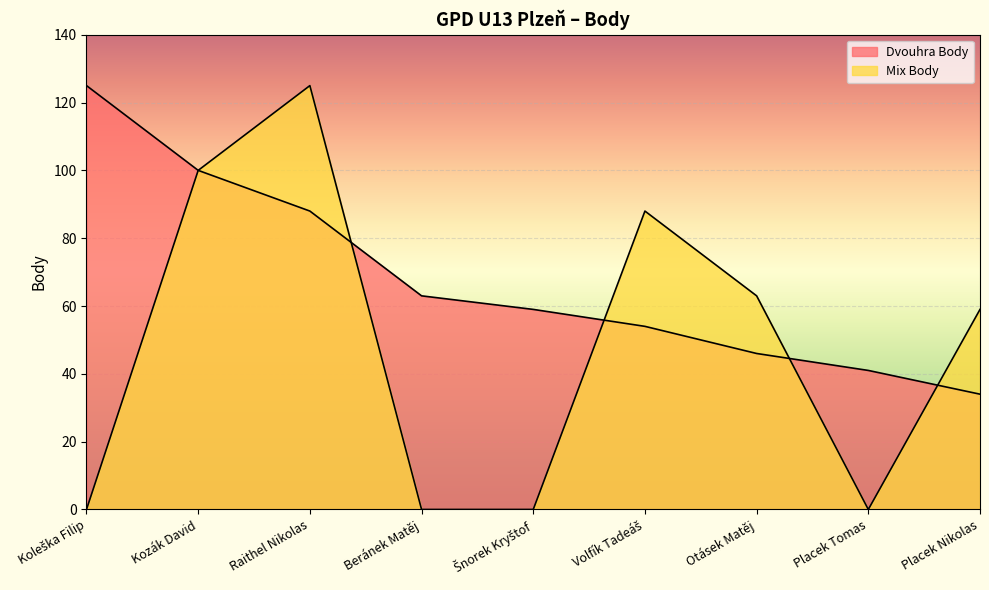

What is the spread (max minus min) of values at Placek Tomas?

41